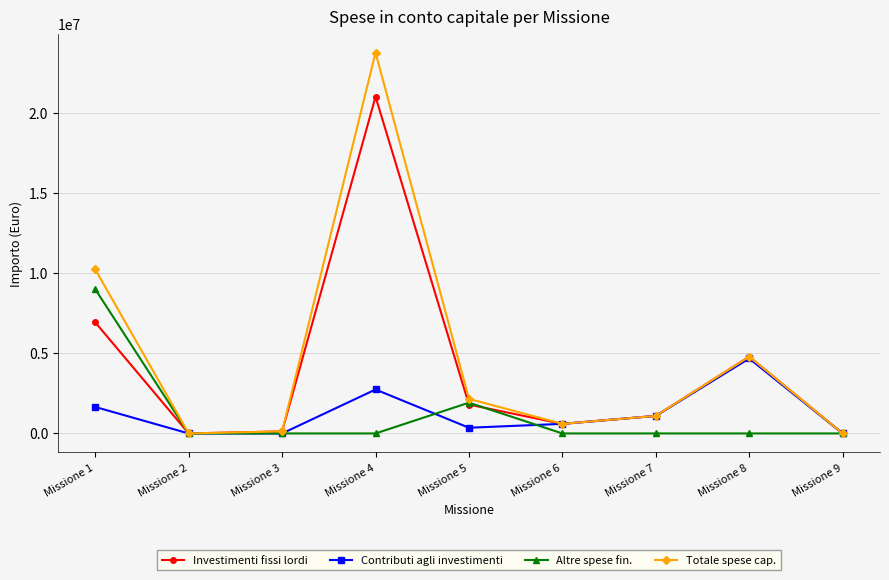

At which label does Investimenti fissi lordi reach its peak?

Missione 4